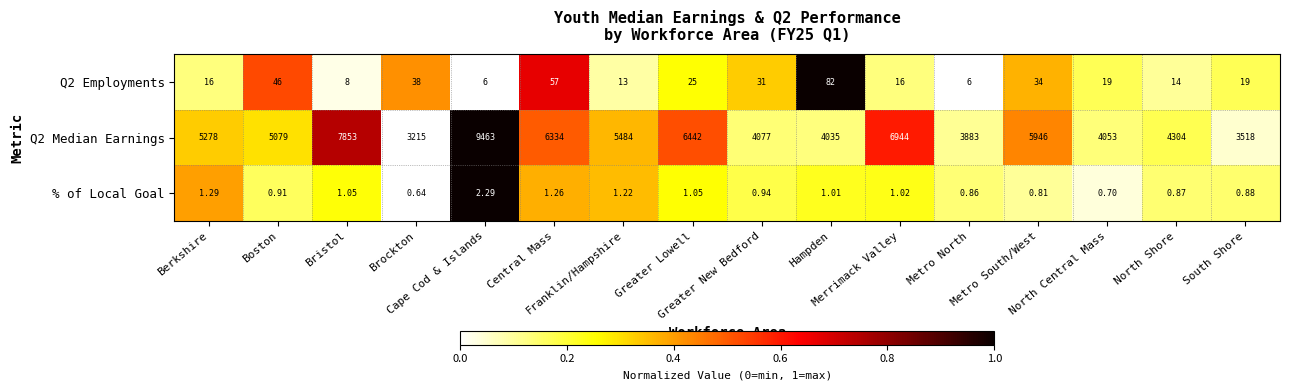

How many values in the % of Local Goal series exceed 1?

8